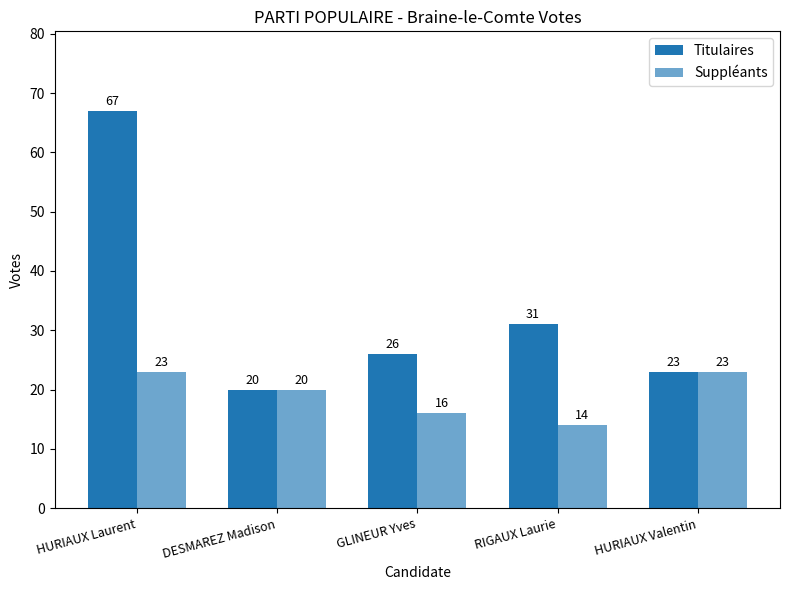

How many groups of bars are there?

5